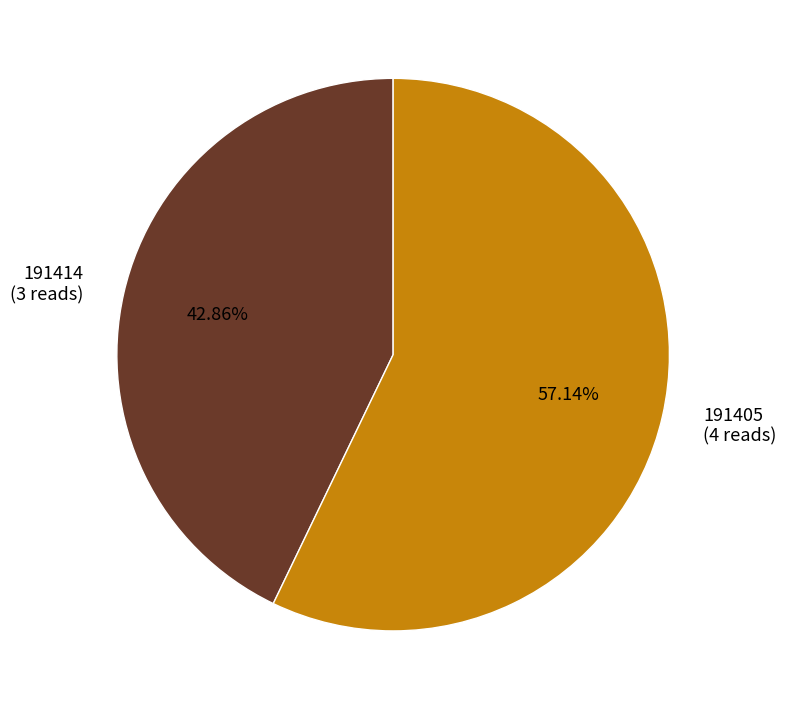

Approximately how many times larger is the value at 191405 (4 reads) compared to 191414 (3 reads)?

1.3